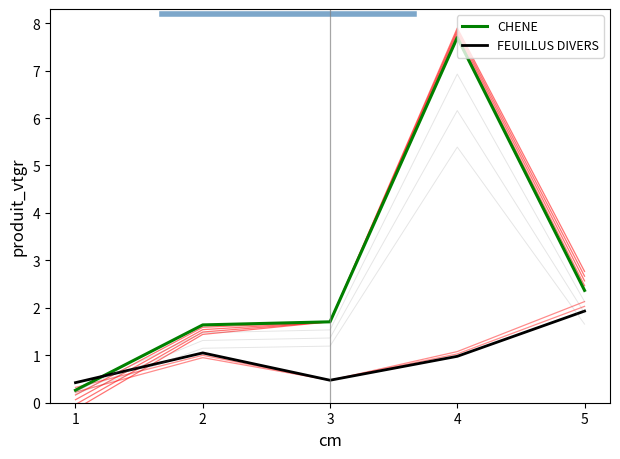

What are all the series names shown in the legend?

CHENE, FEUILLUS DIVERS